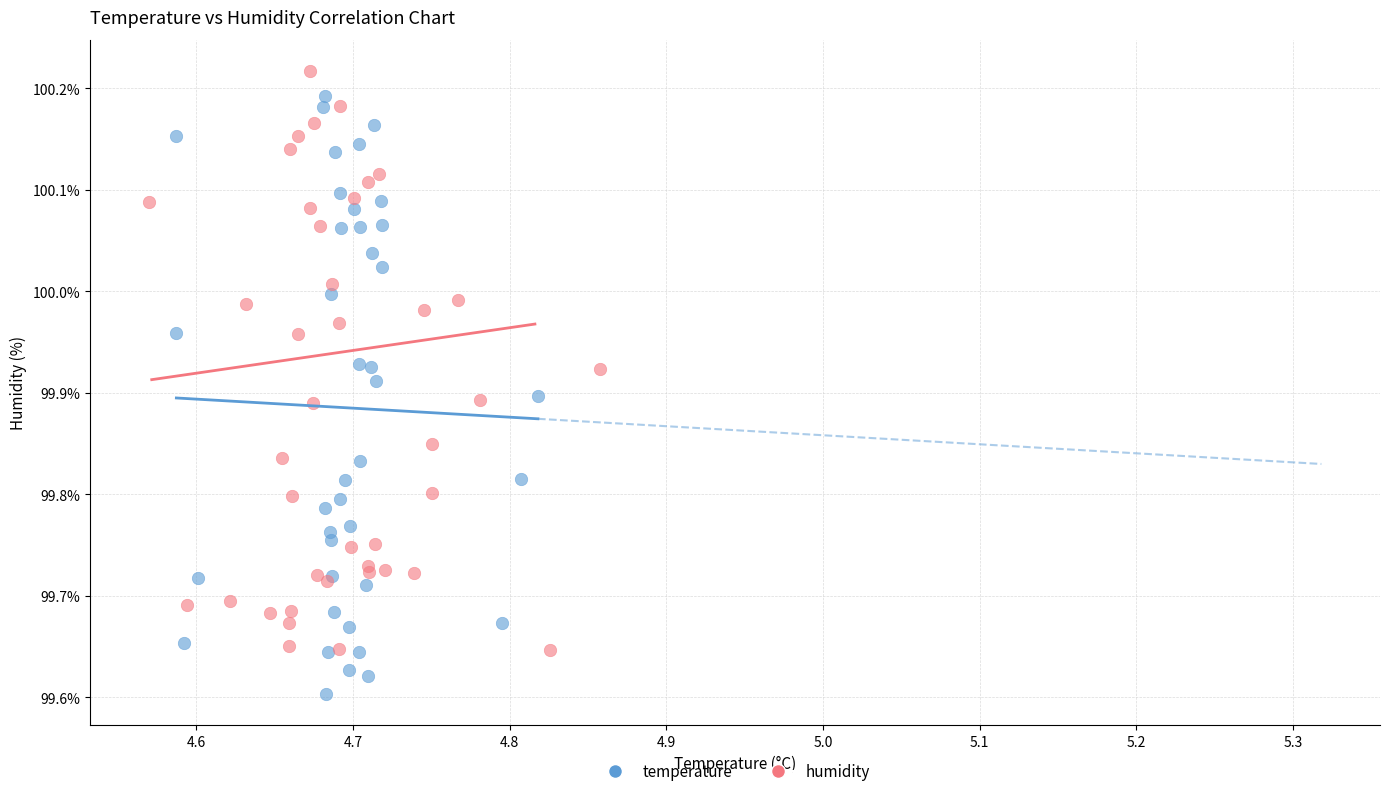

Which series reaches the minimum Y coordinate?

temperature